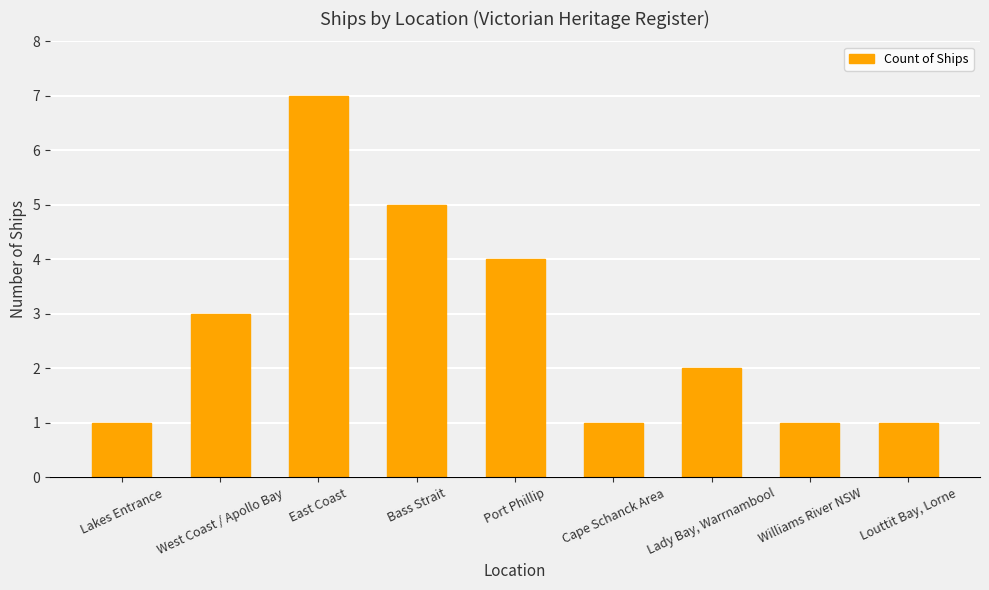

True or false: the data shows 10 at East Coast.

False